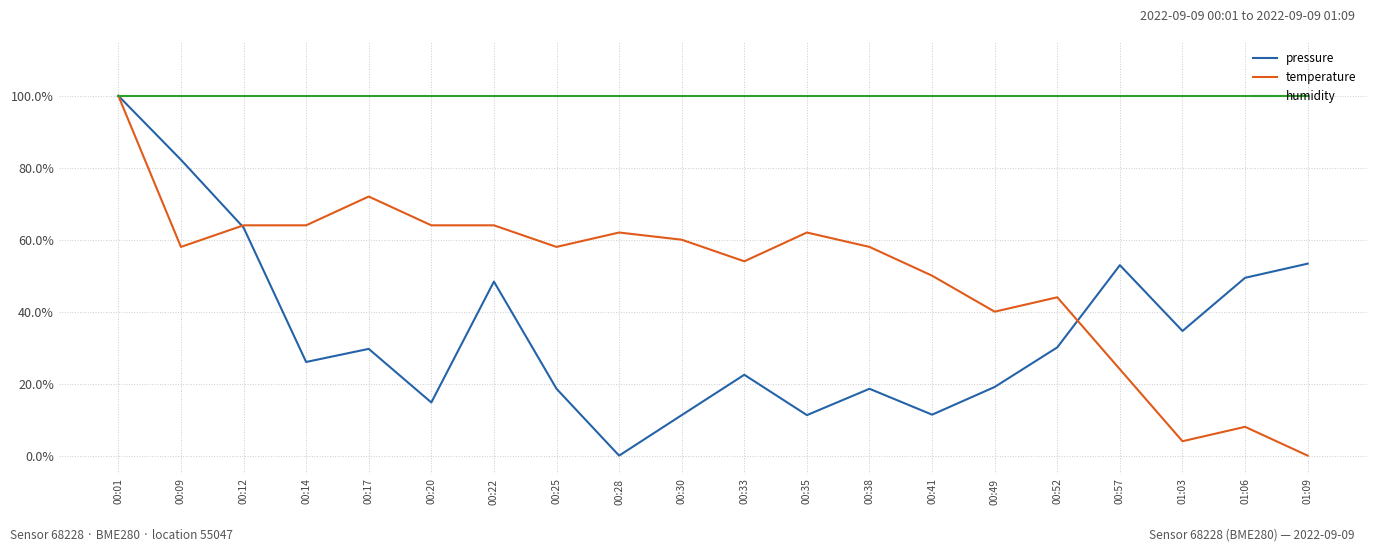

Read the humidity value at 00:57.

1.0